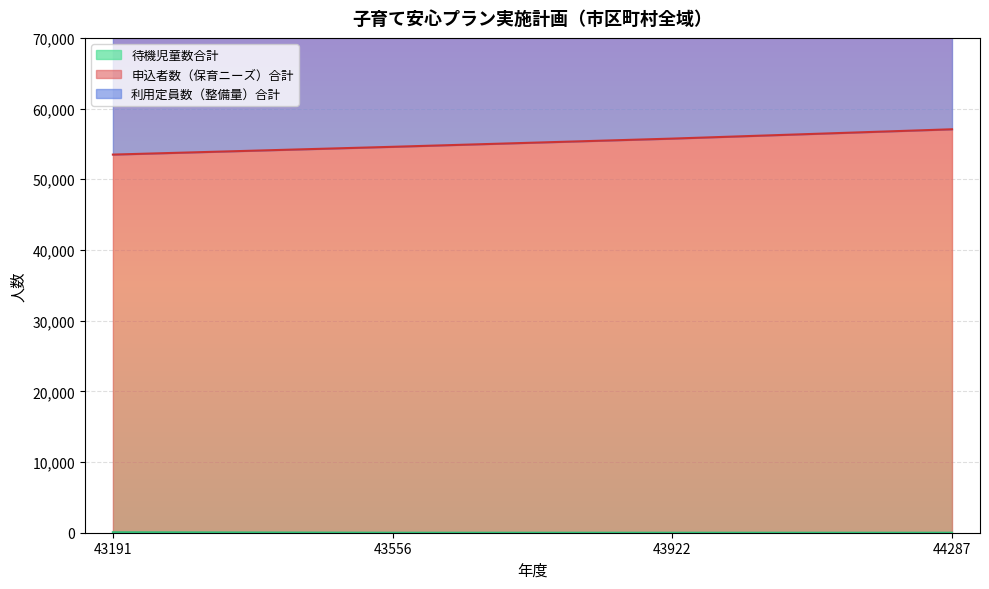

Which series changed the most between 43922 and 44287?

申込者数（保育ニーズ）合計